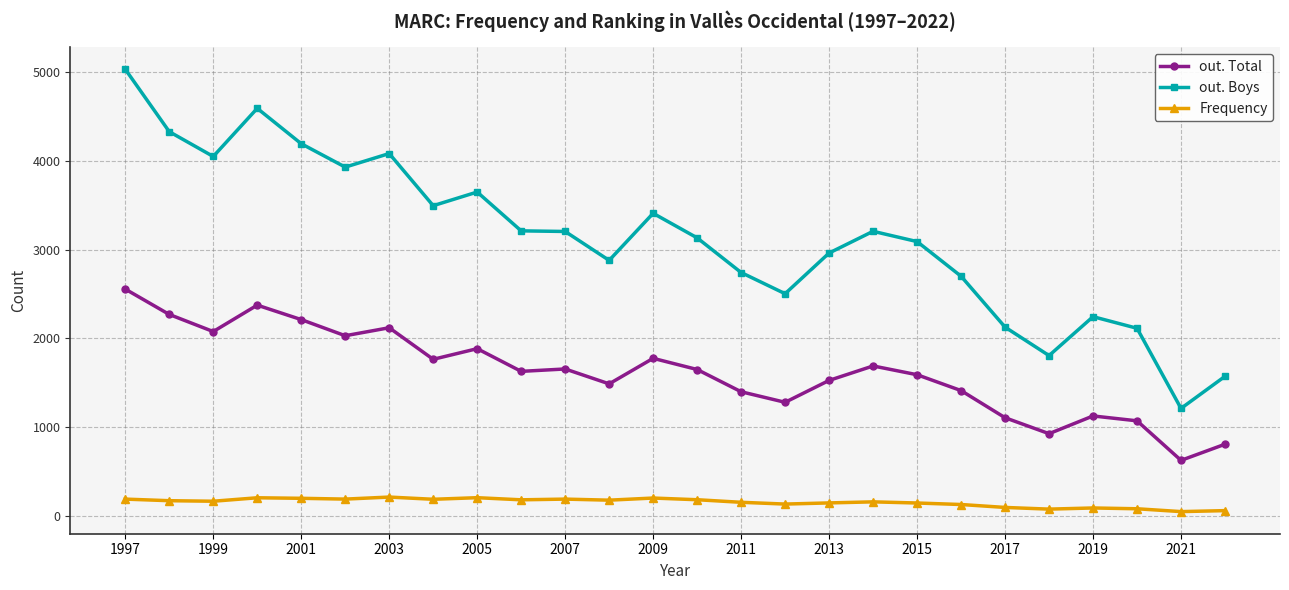

What is the minimum value for out. Total?

623